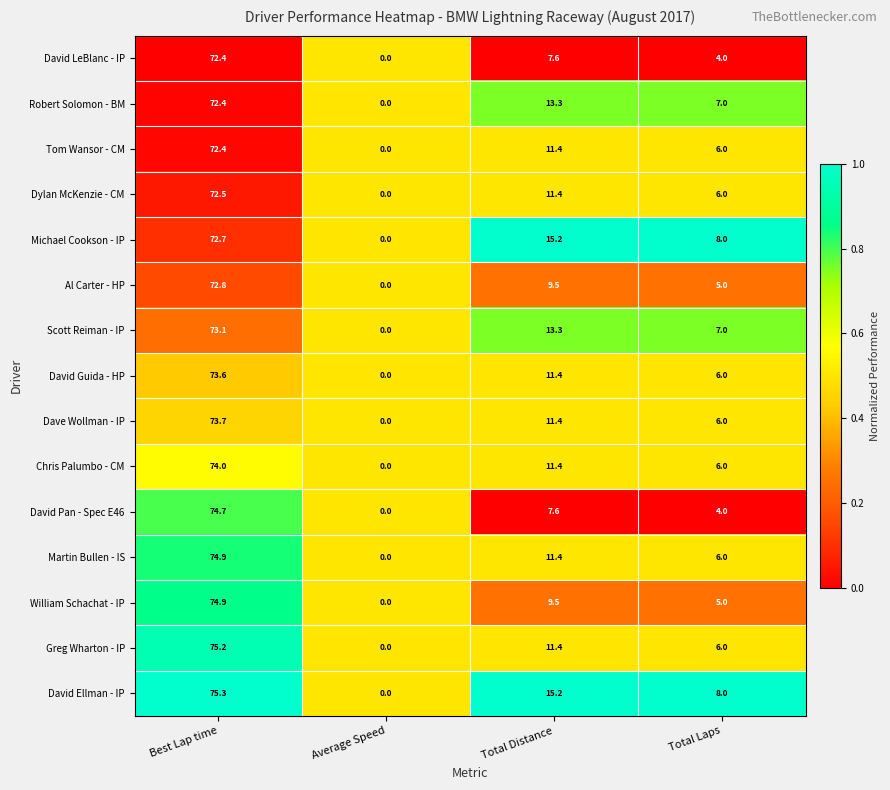

Rank the categories by Al Carter - HP value from lowest to highest.

Average Speed, Total Laps, Total Distance, Best Lap time